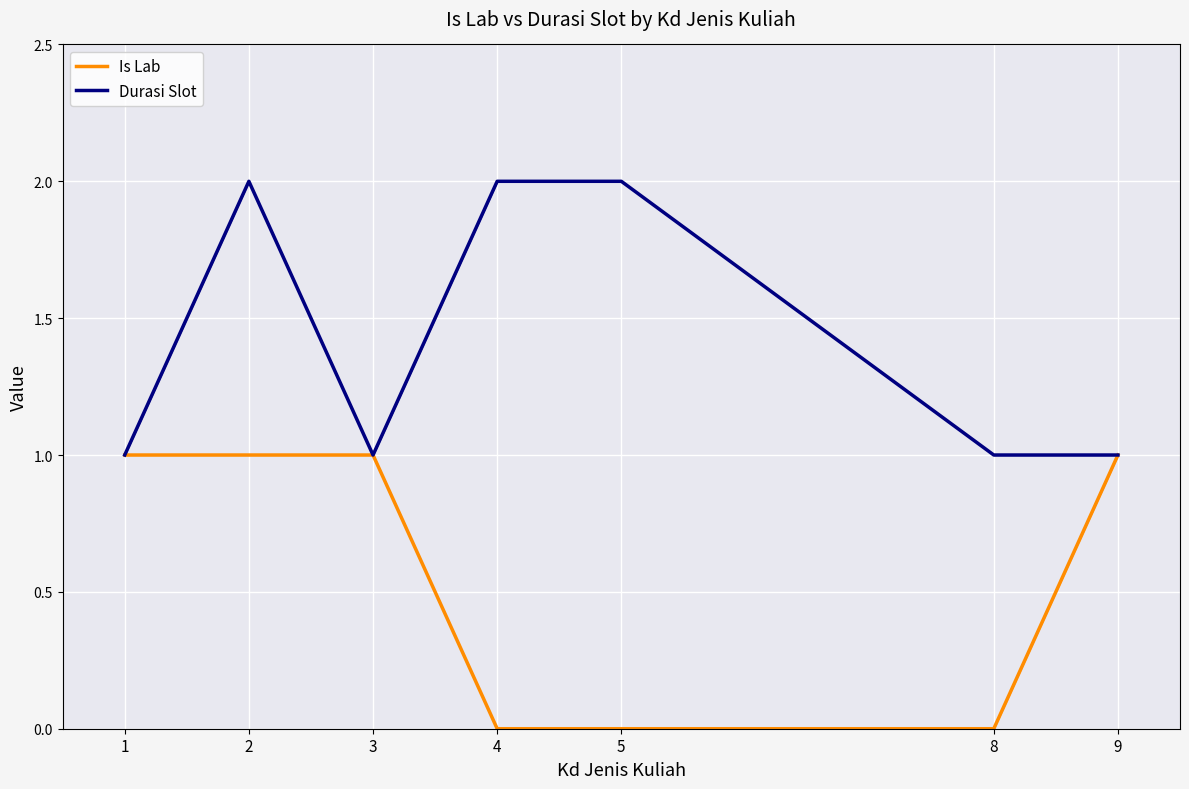

Is it true that Is Lab equals 1 at 3?

True